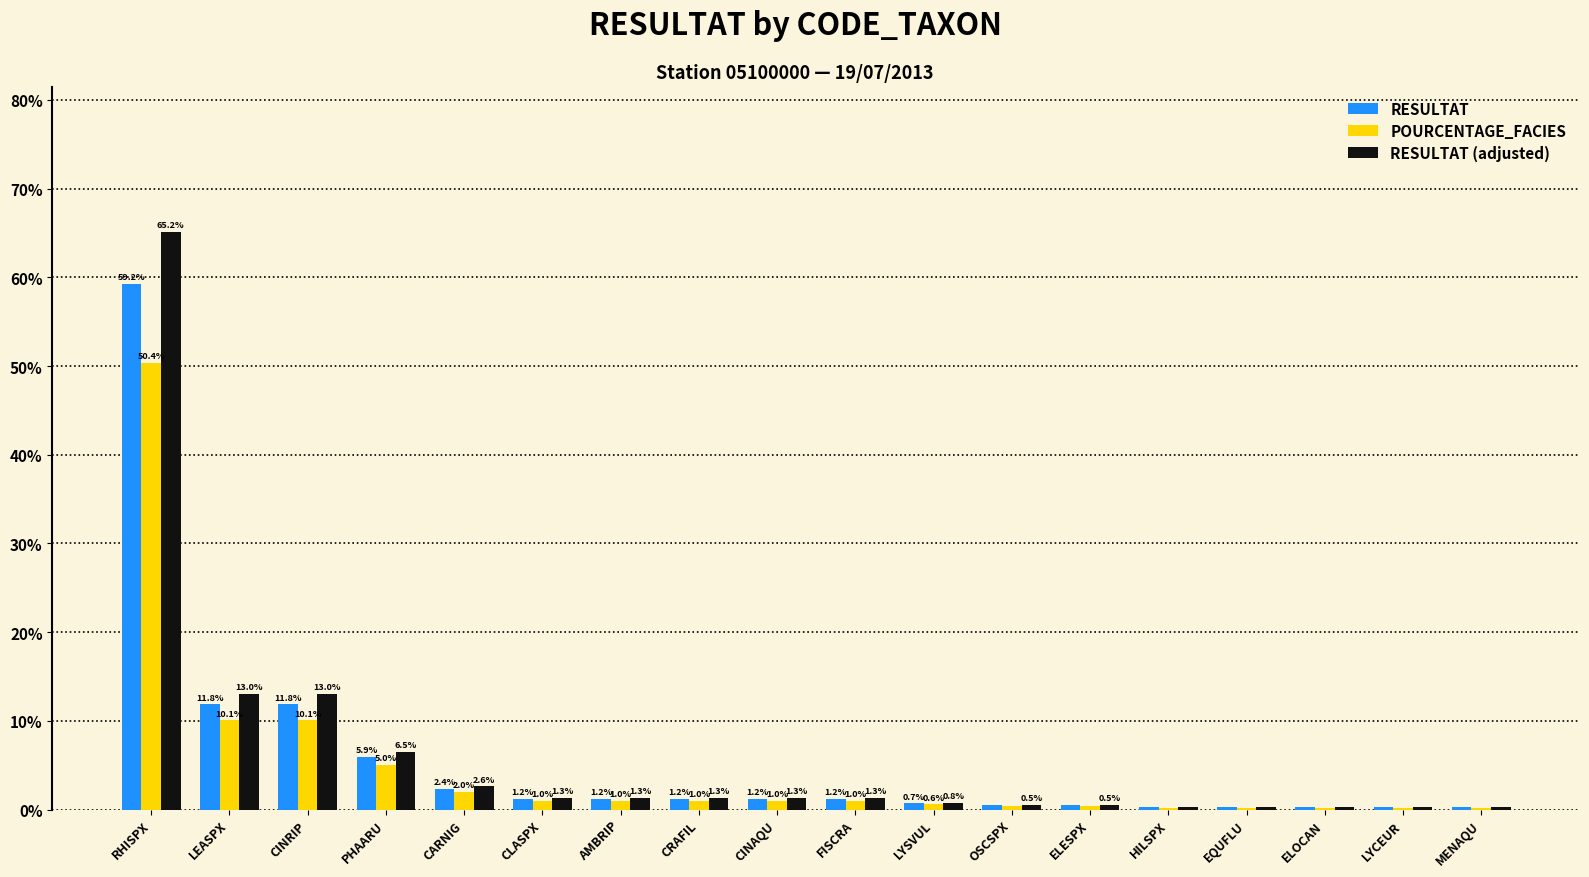

What is the greatest value displayed?

65.2